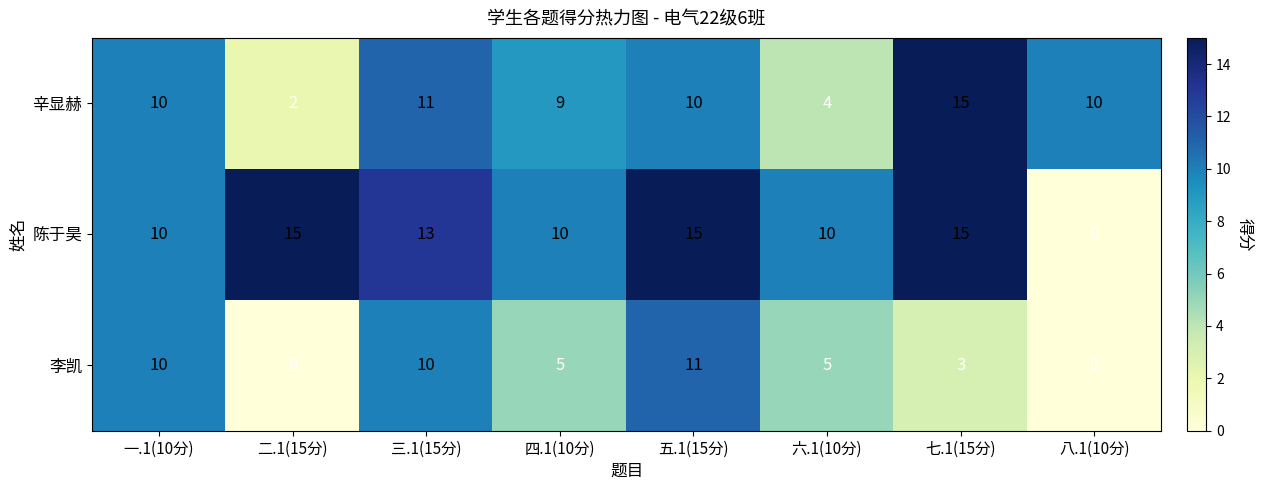

How many values in the 陈于昊 series are below 13?

4